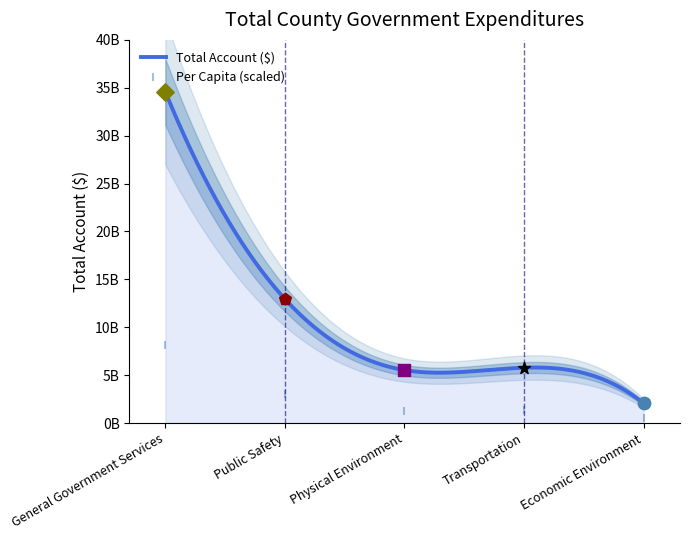

Which has a higher value, Public Safety or Transportation?

Public Safety